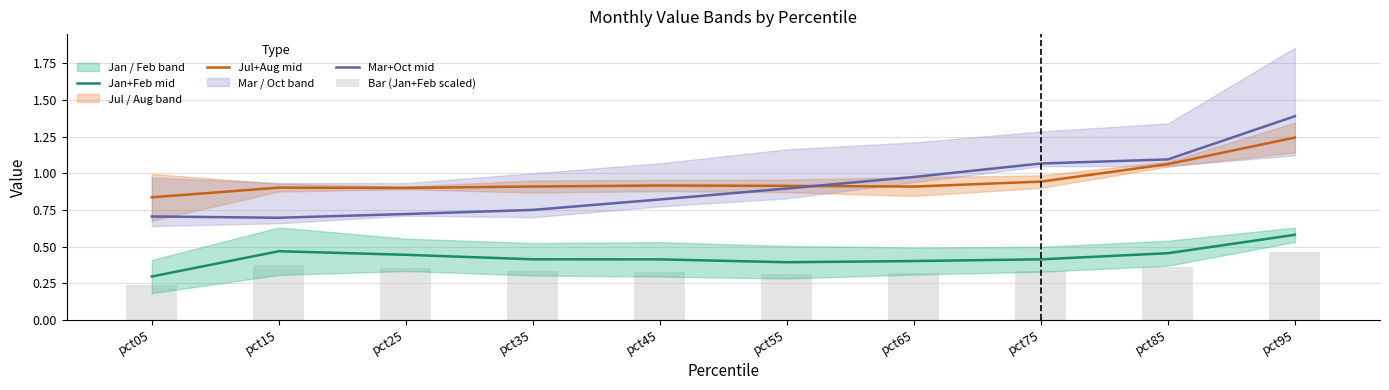

Count the Bar (Jan+Feb scaled) values in the range 0 to 1.

10